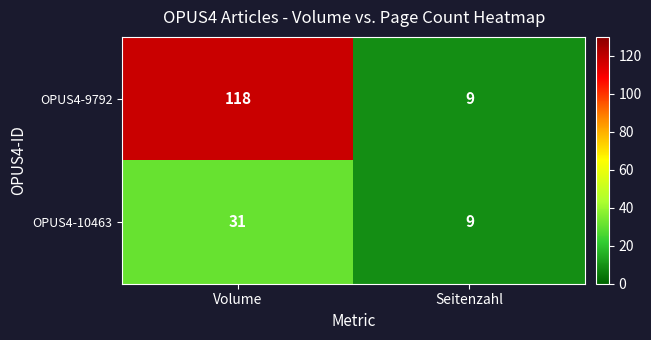

Reading left to right, what are all the values shown in this chart?

OPUS4-9792: Volume=118	Seitenzahl=9
OPUS4-10463: Volume=31	Seitenzahl=9